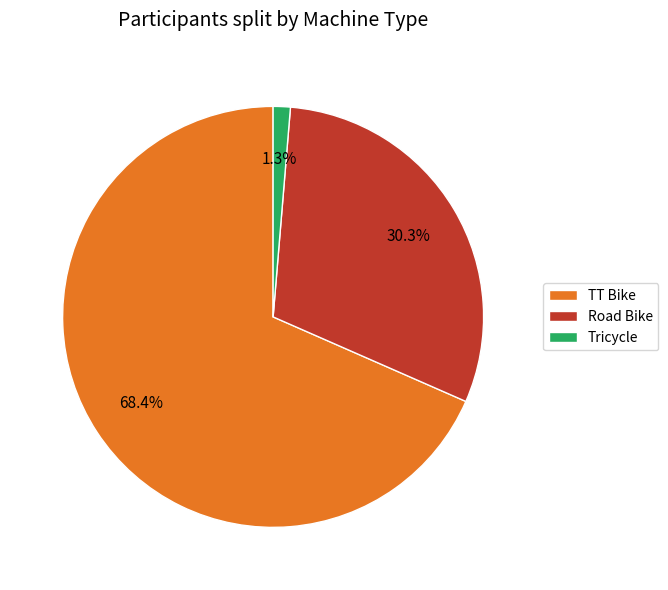

Rank the categories by value from highest to lowest.

TT Bike, Road Bike, Tricycle